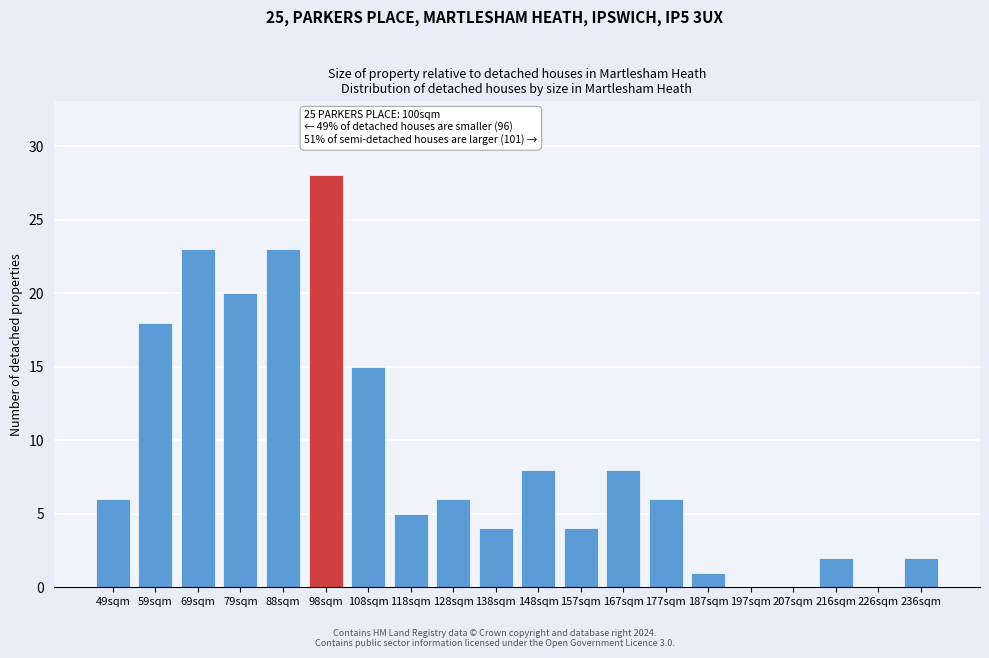

Reading left to right, extract all data points from this chart.

49sqm=6	59sqm=18	69sqm=23	79sqm=20	88sqm=23	98sqm=28	108sqm=15	118sqm=5	128sqm=6	138sqm=4	148sqm=8	157sqm=4	167sqm=8	177sqm=6	187sqm=1	197sqm=0	207sqm=0	216sqm=2	226sqm=0	236sqm=2